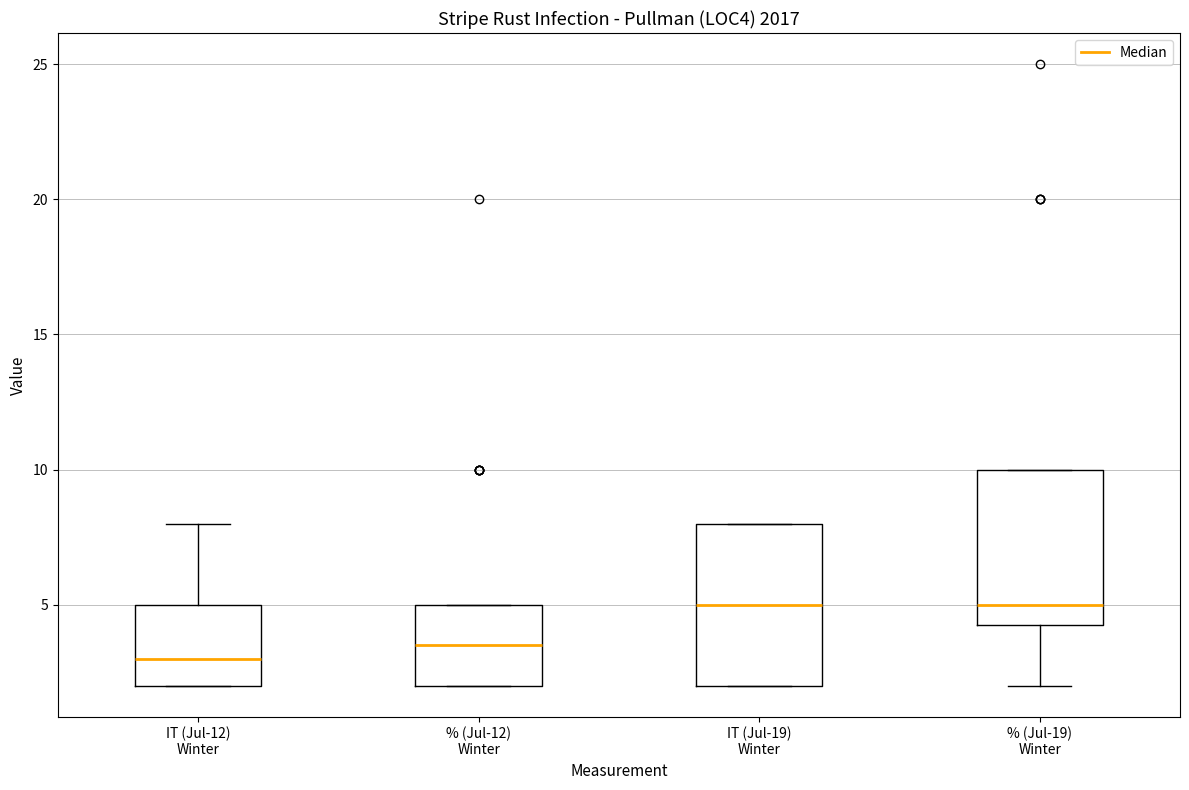

Reading left to right, read every box against the y-axis: the position of its median line, the range the box covers, and the ends of its whiskers. The values are not printed on the chart, so give them approximately, as read against the axis.

IT (Jul-12) Winter: median 3.0, box 2.0 to 5.0, whiskers 2.0 to 8.0
% (Jul-12) Winter: median 3.5, box 2.0 to 5.0, whiskers 2.0 to 5.0
IT (Jul-19) Winter: median 5.0, box 2.0 to 8.0, whiskers 2.0 to 8.0
% (Jul-19) Winter: median 5.0, box 4.5 to 10.0, whiskers 2.0 to 10.0